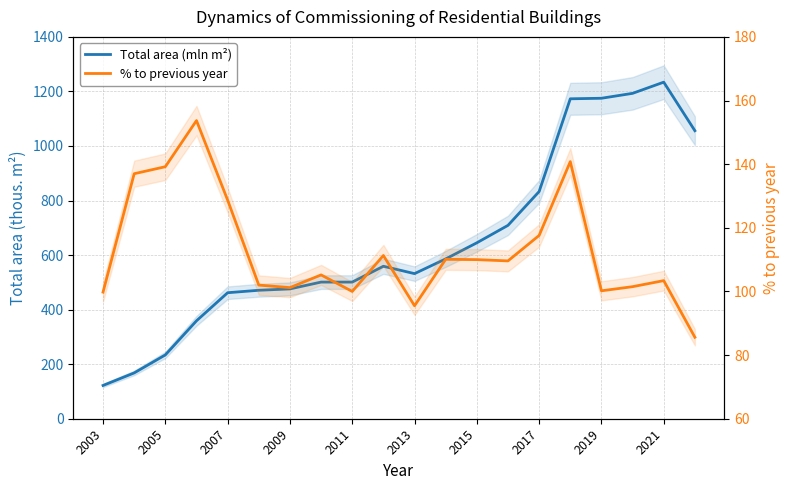

Does the chart have visible grid lines?

Yes